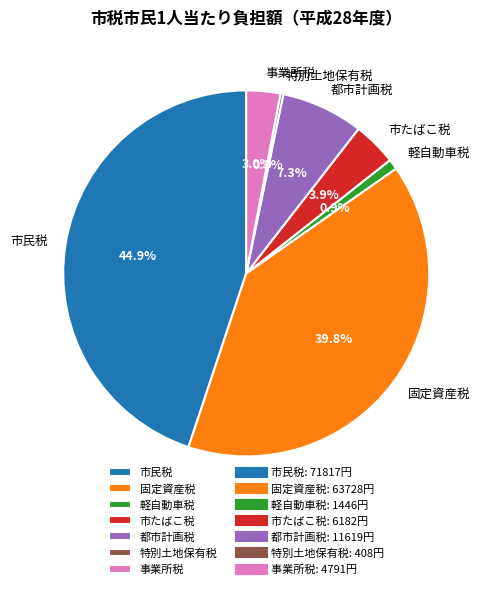

True or false: 軽自動車税 accounts for 1% of the total.

True